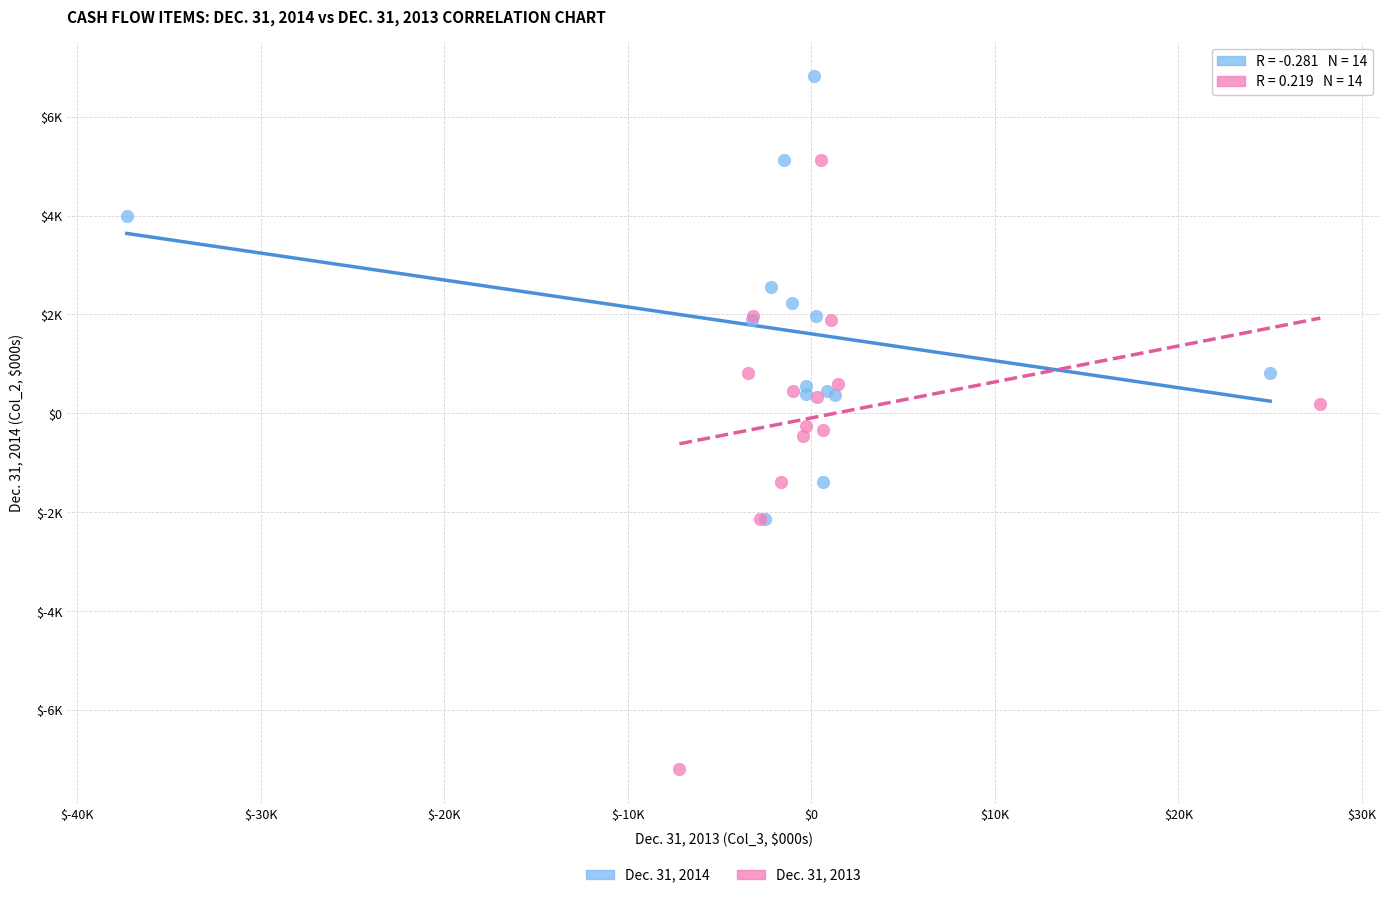

Which series reaches the minimum Y coordinate?

Dec. 31, 2013